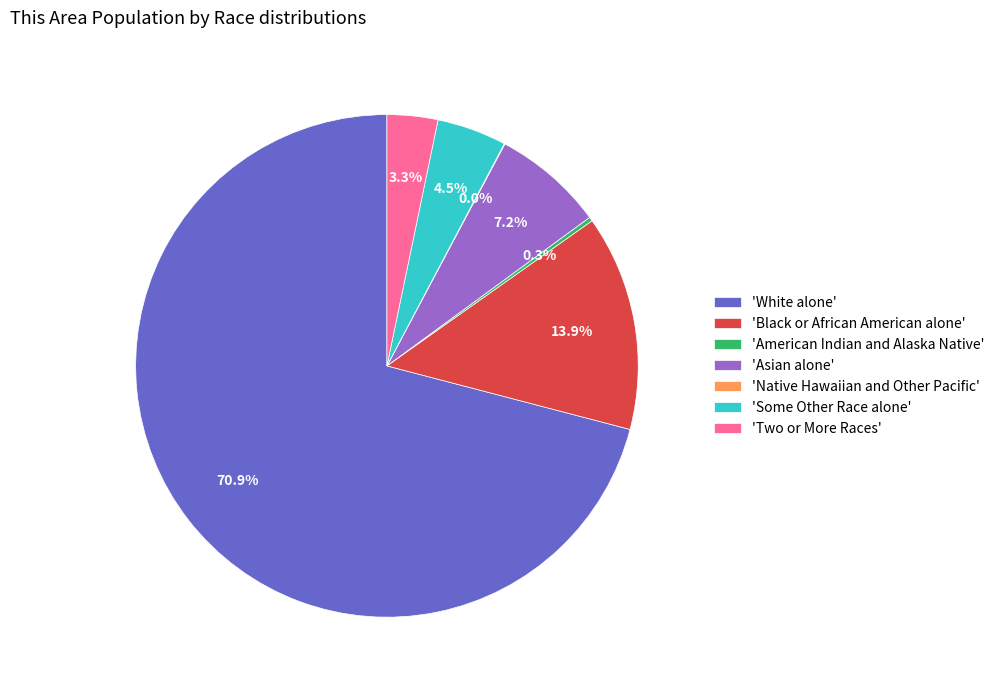

What is the largest slice in the pie chart?

'White alone'